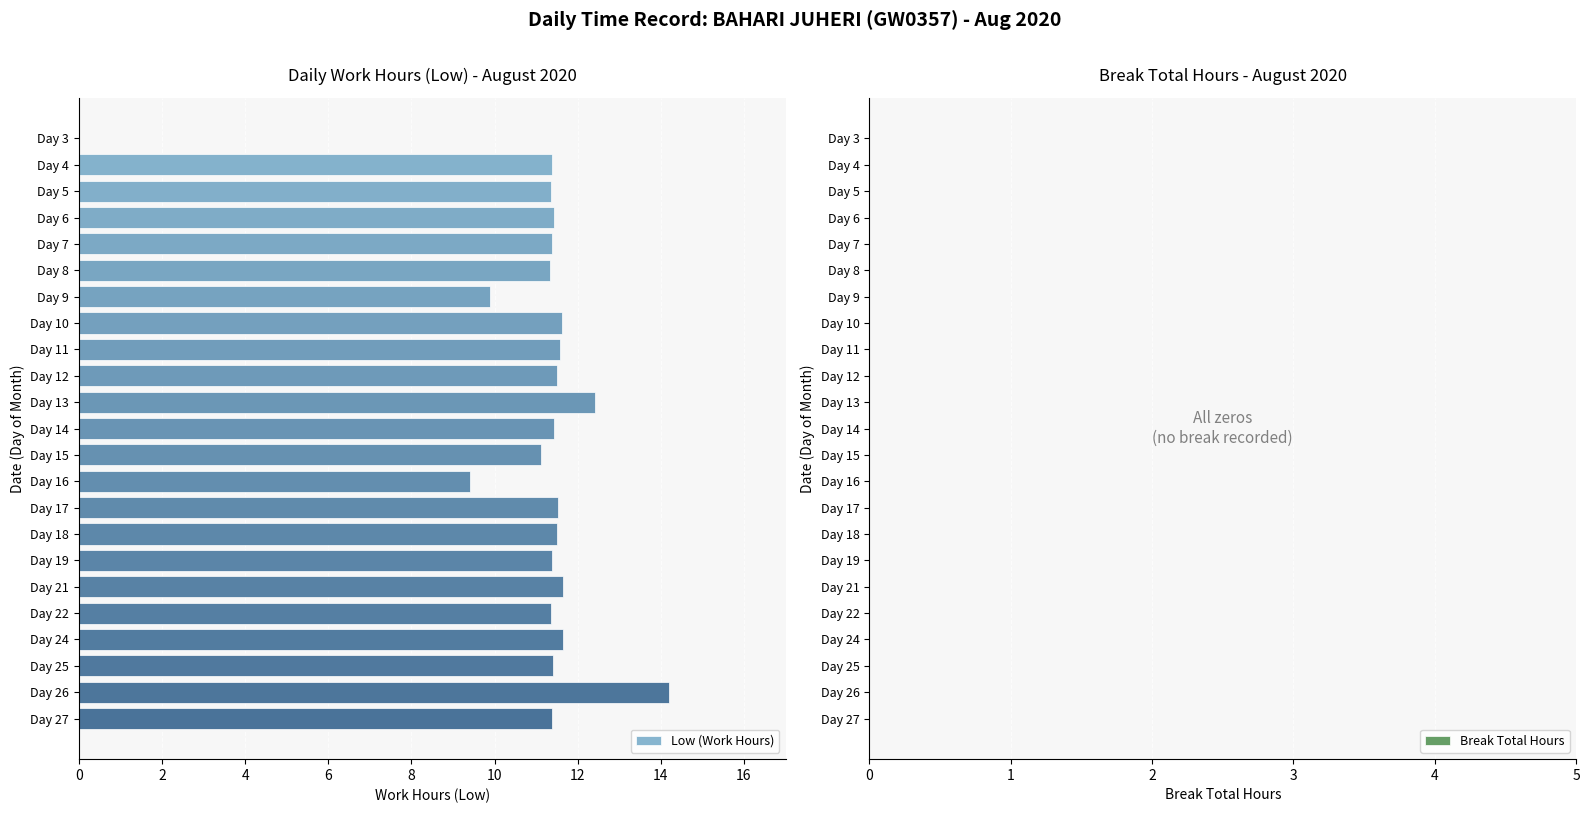

The value at Day 13 is 4.2. True or false?

False